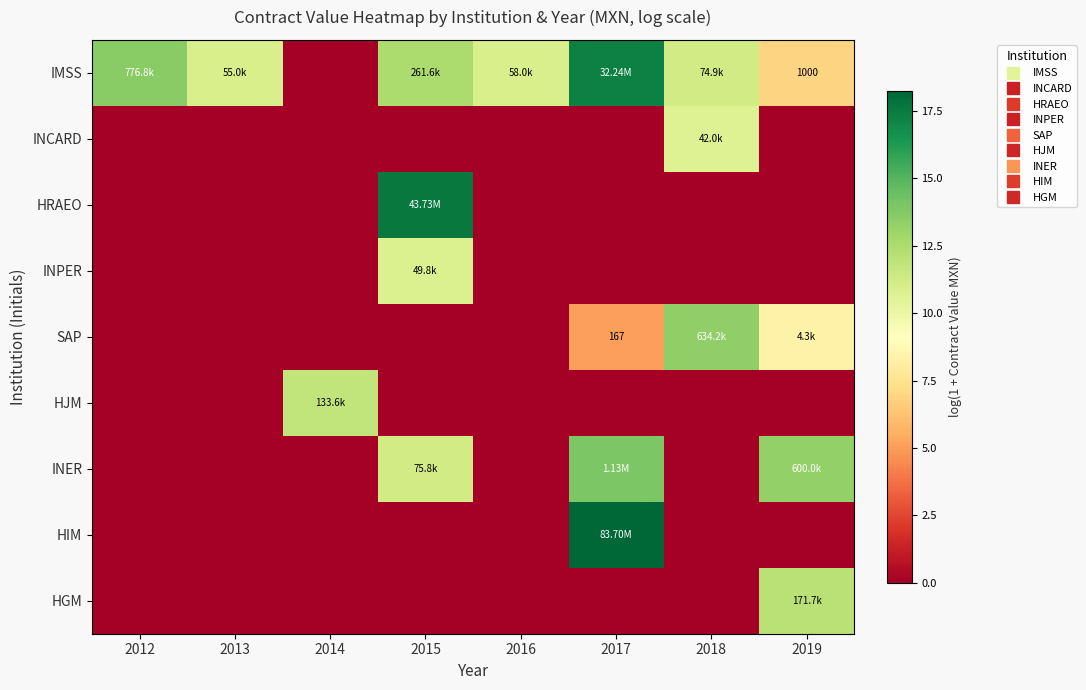

At which label does HRAEO reach its minimum?

2012